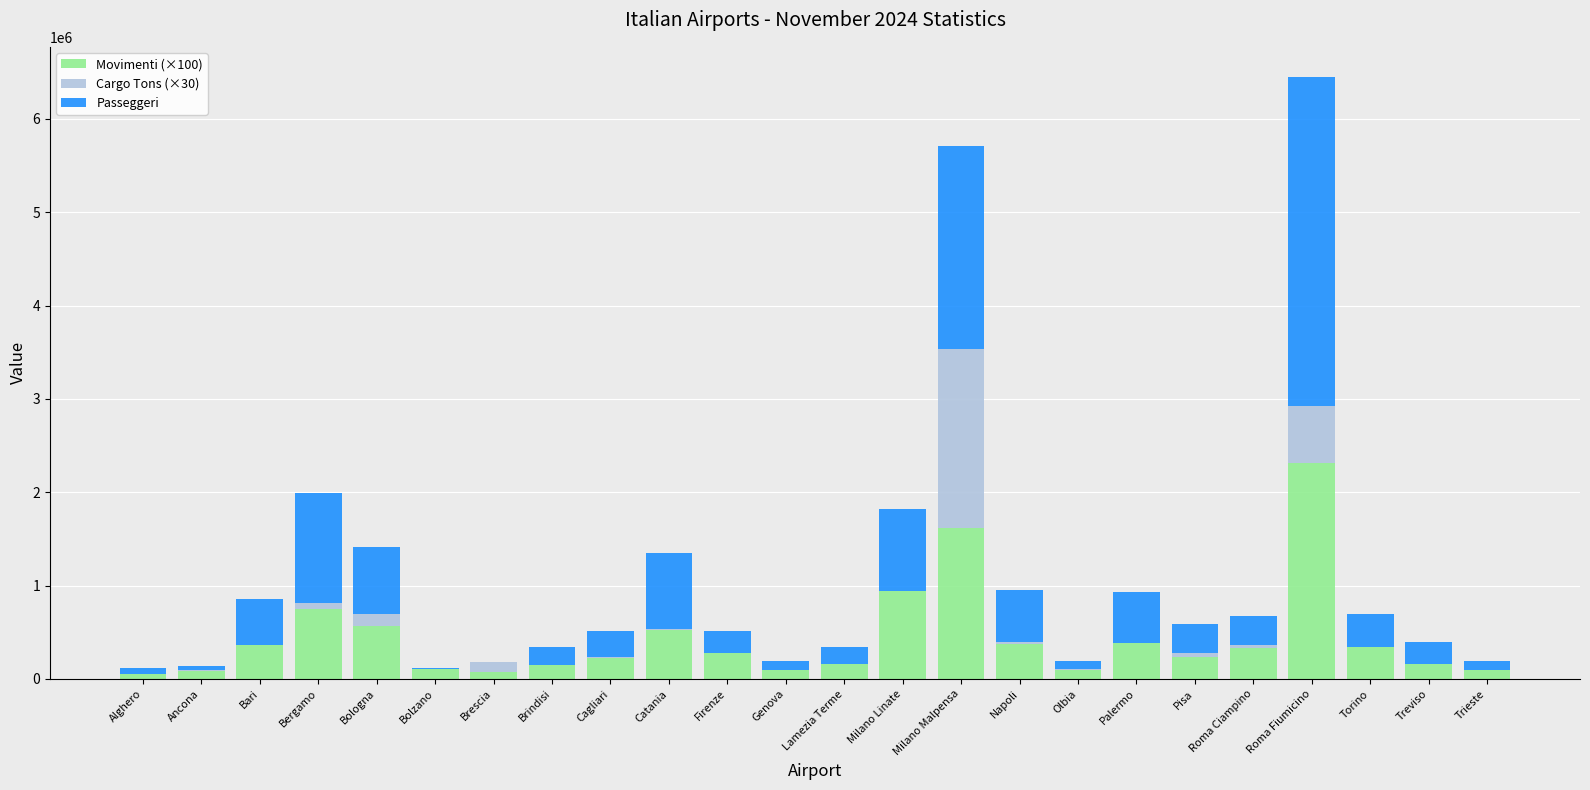

What is the total value across all series at Treviso?

393594.0